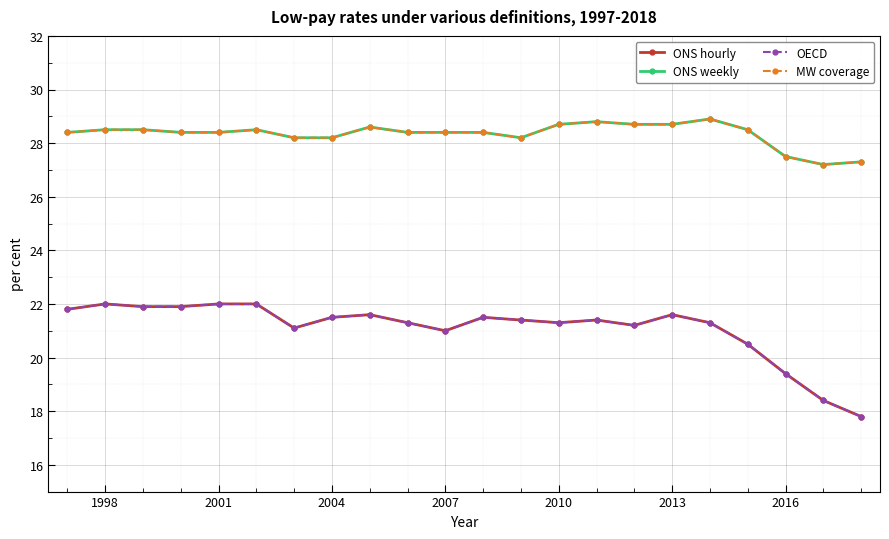

Is this an area chart (filled region under the line)?

No